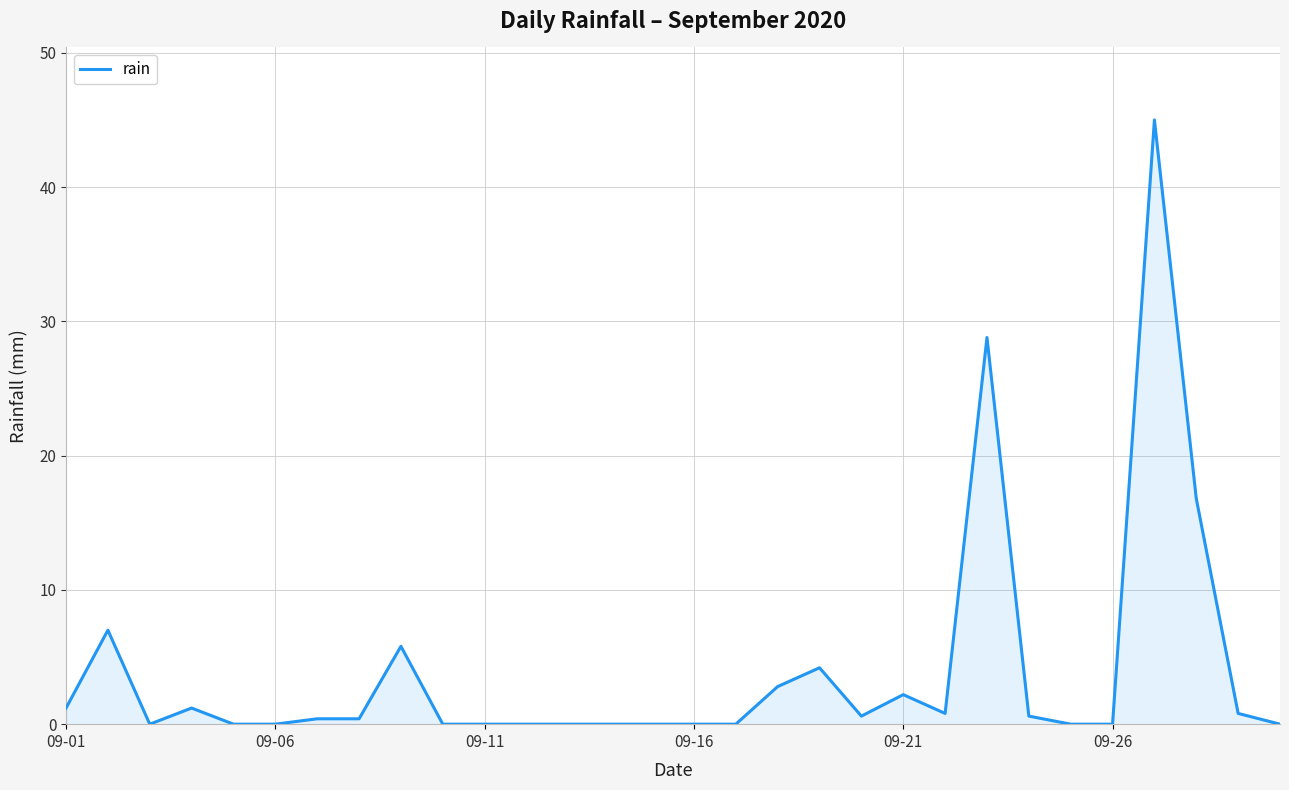

Does the chart have visible grid lines?

Yes